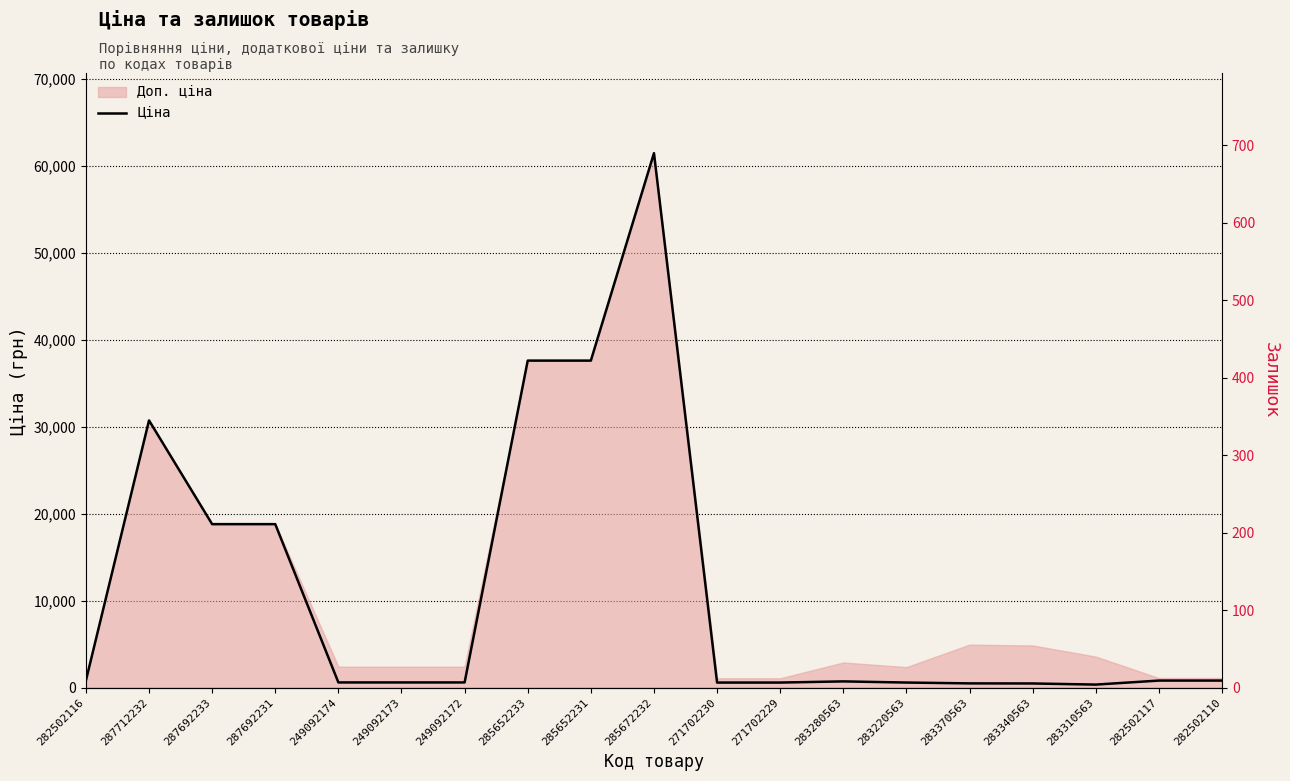

What is the label of the 6th point from the left?

249092173